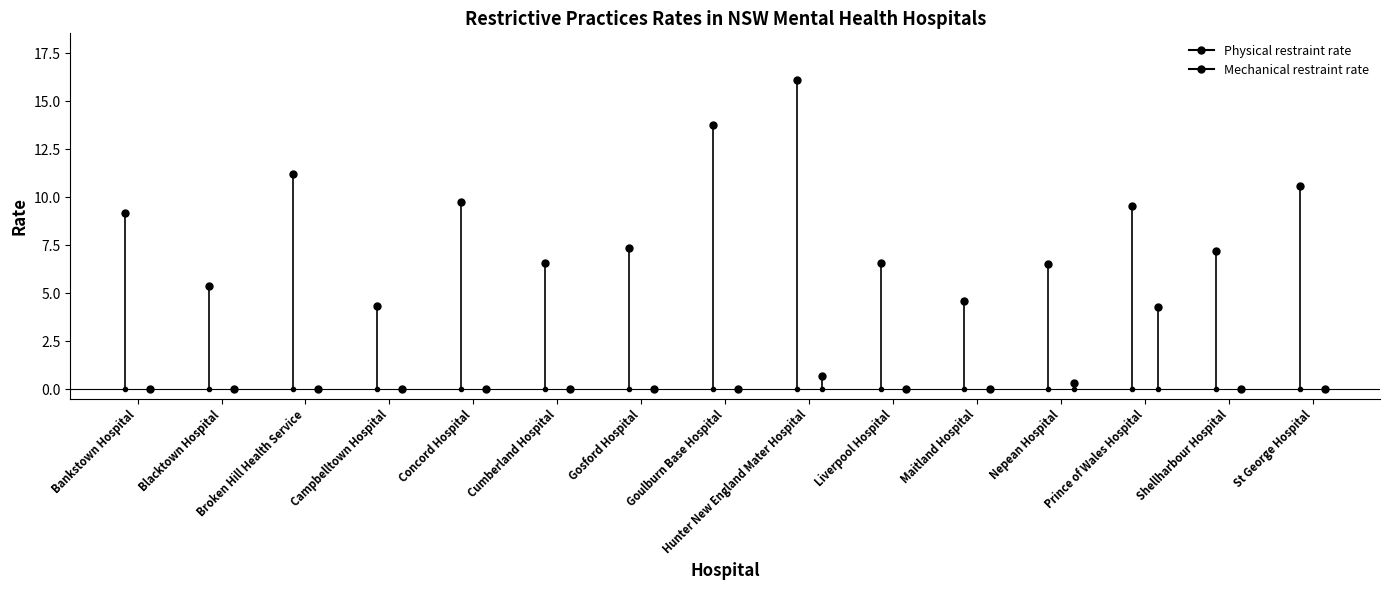

True or false: Mechanical restraint rate and Physical restraint rate intersect in this chart.

False